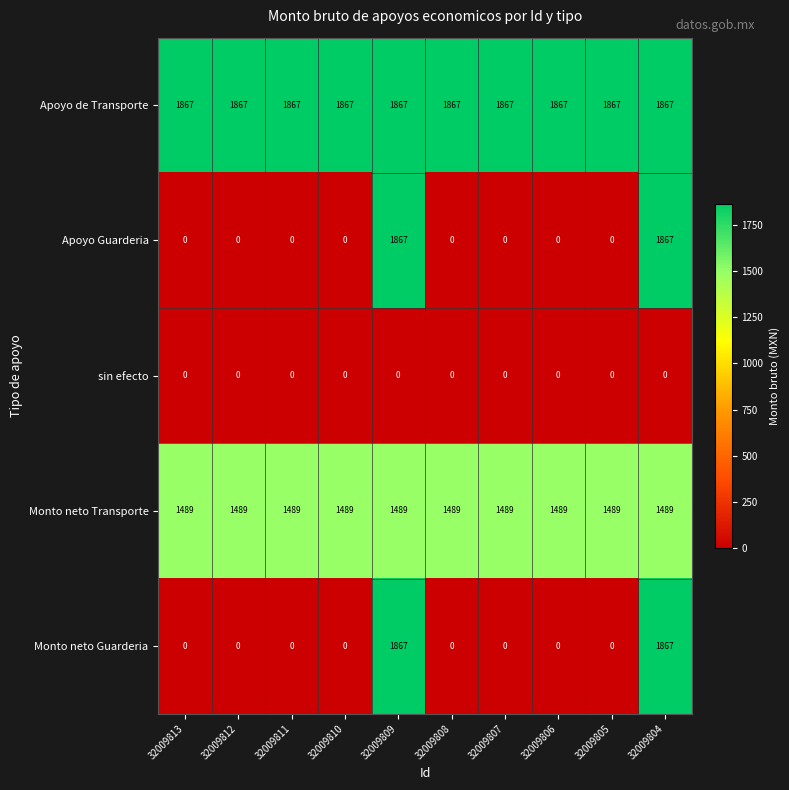

How many distinct data groups are displayed?

5